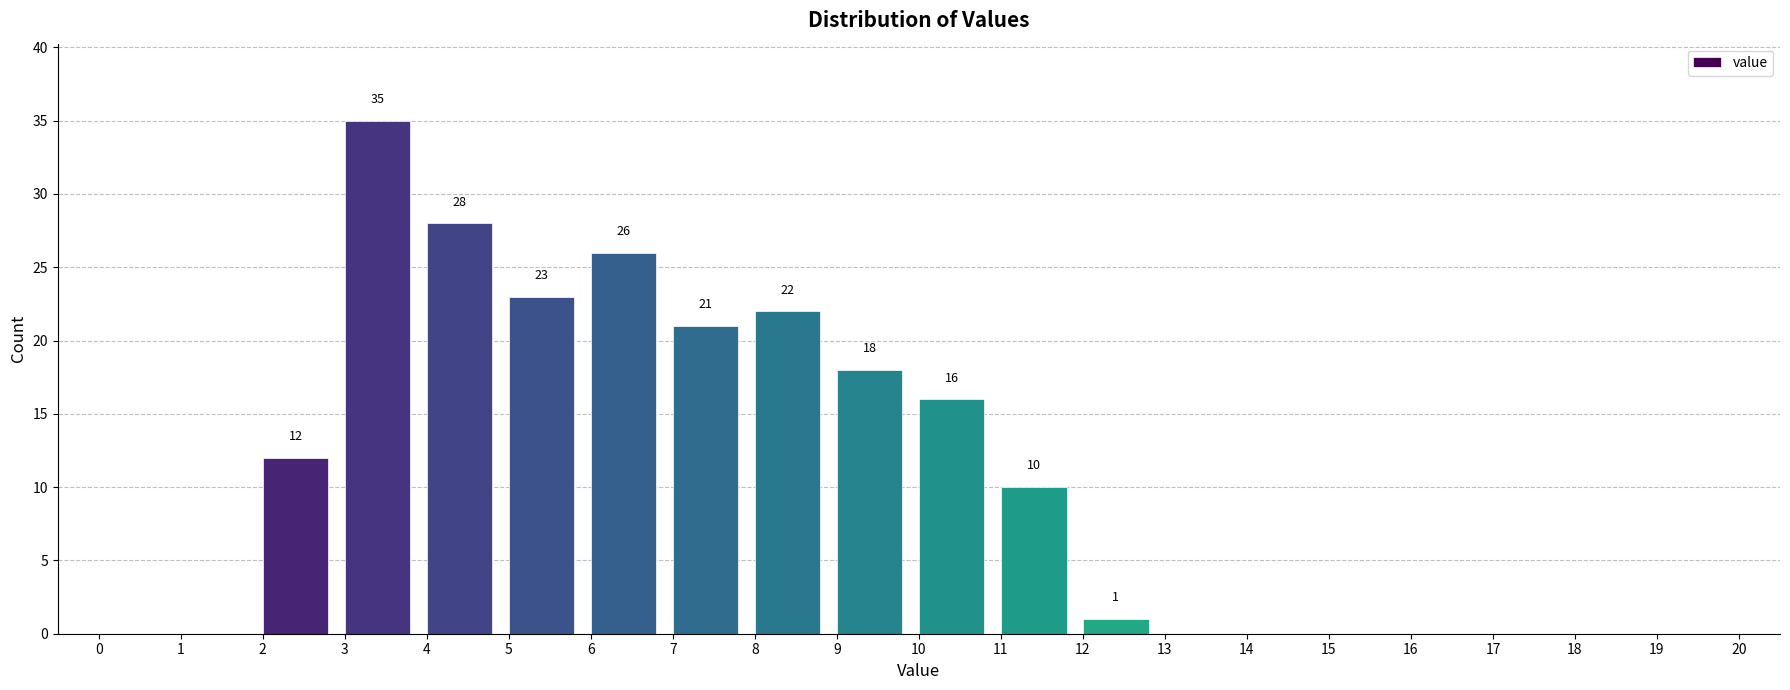

Over which range of the x-axis is the bar tallest?

3 to 4